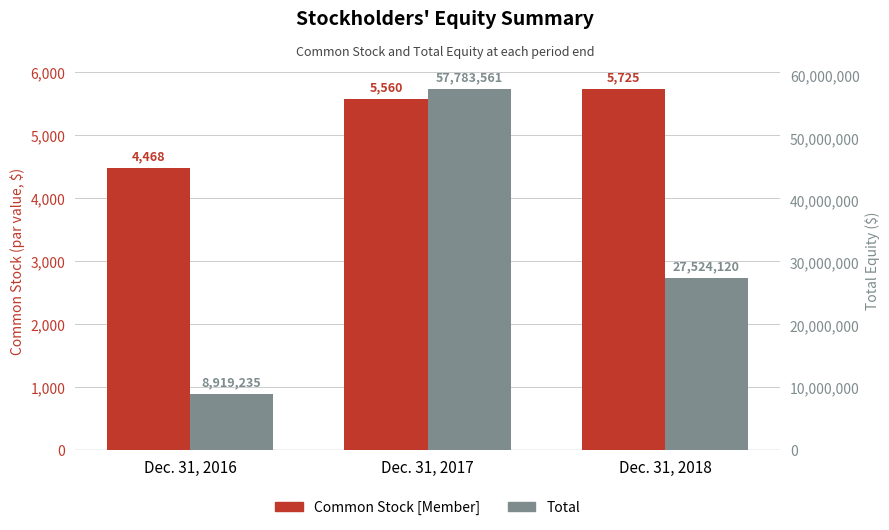

What is the difference between the second highest and minimum values in the Common Stock [Member] series?

1092